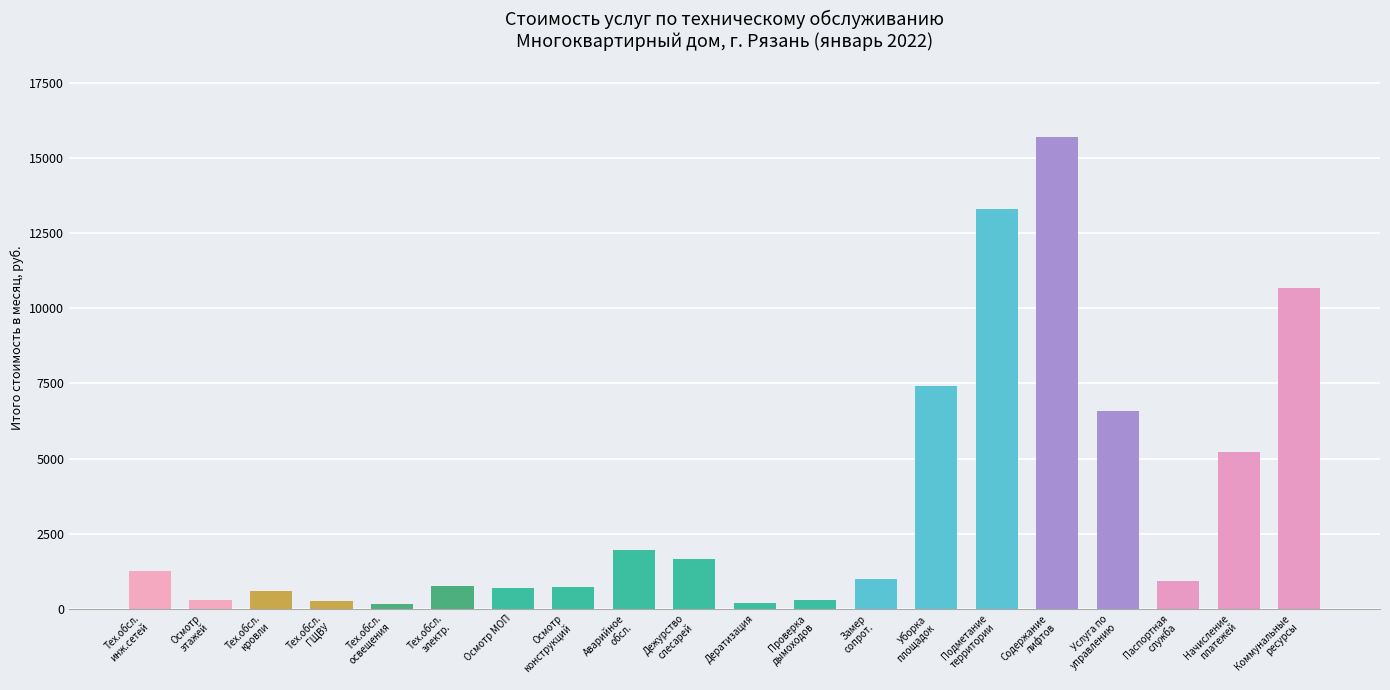

How many data points are above 984?

10